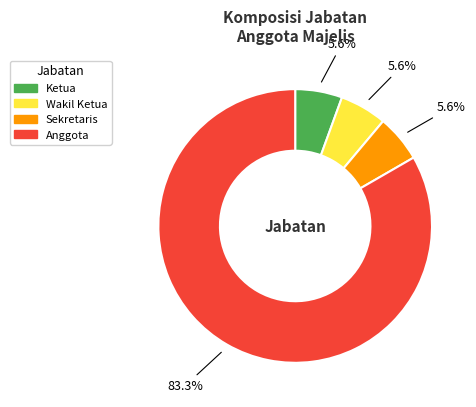

Is there any slice that represents more than half of the pie?

Yes